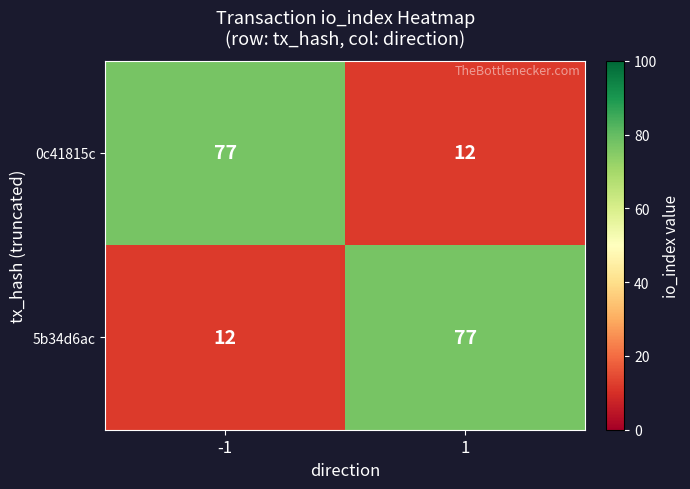

Reading right to left, extract all data points from this chart.

0c41815c: 1=12	-1=77
5b34d6ac: 1=77	-1=12